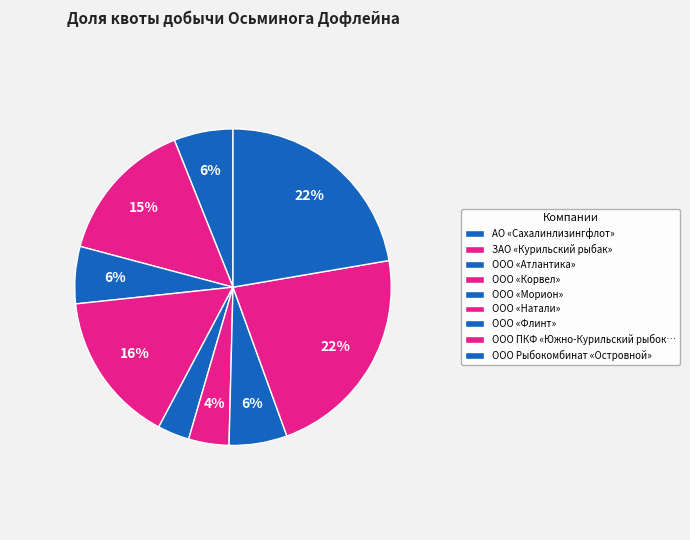

To the nearest percent, what is the combined percentage of ООО «Атлантика» and ООО Рыбокомбинат «Островной»?

28%